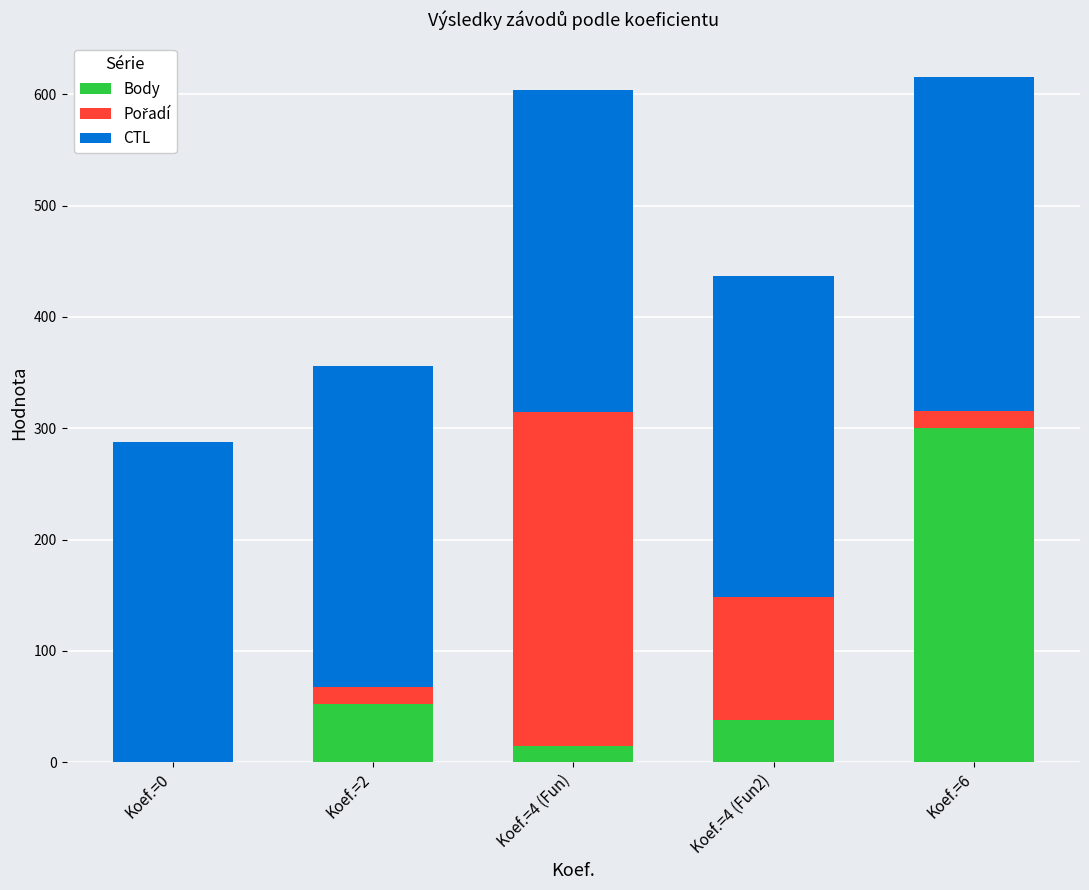

True or false: Body has a value of 0.0 at Koef.=0.

True